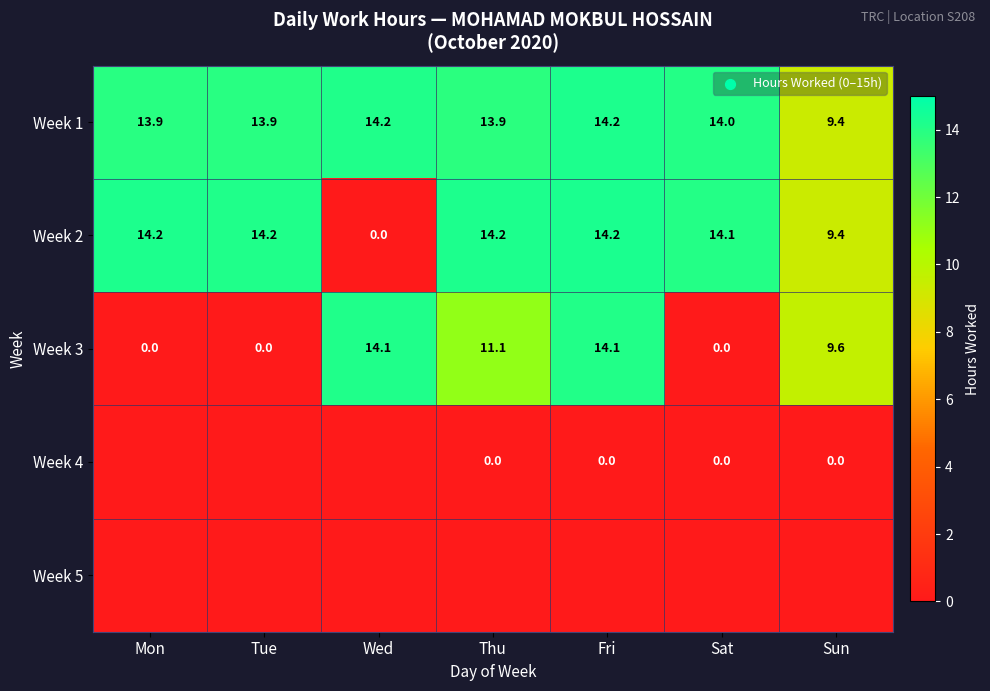

Where does the Week 3 series first go above 9?

Wed